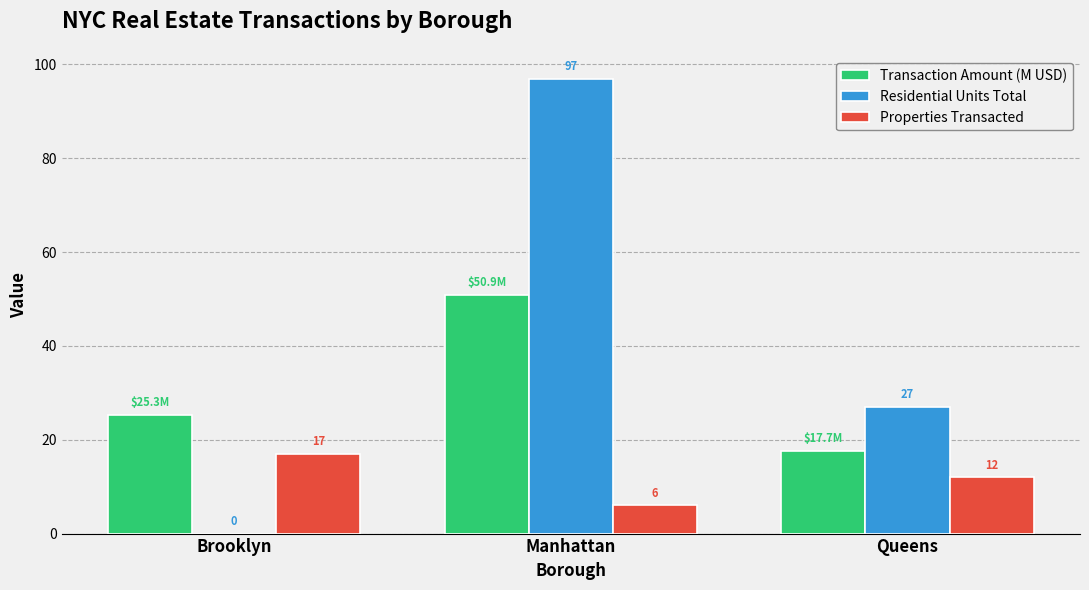

What is the sum of the Transaction Amount (M USD) values at Brooklyn and Queens?

43.0